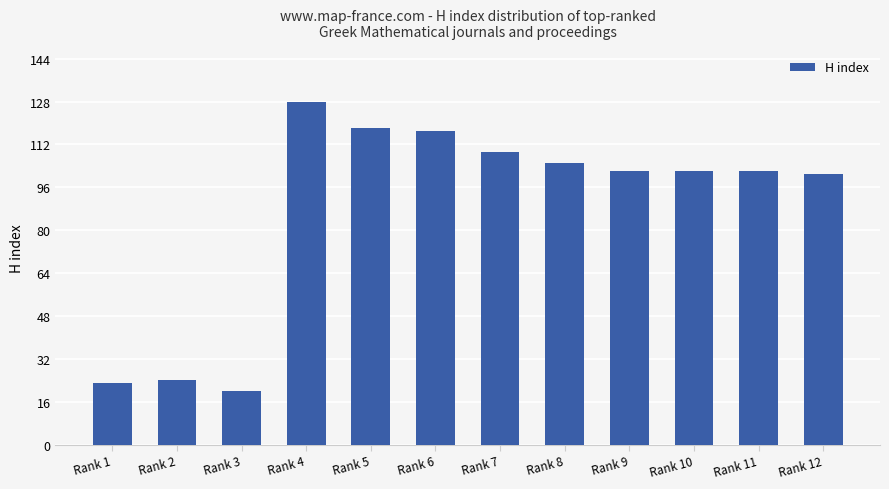

What is the approximate value at Rank 4, to the nearest 5?

130